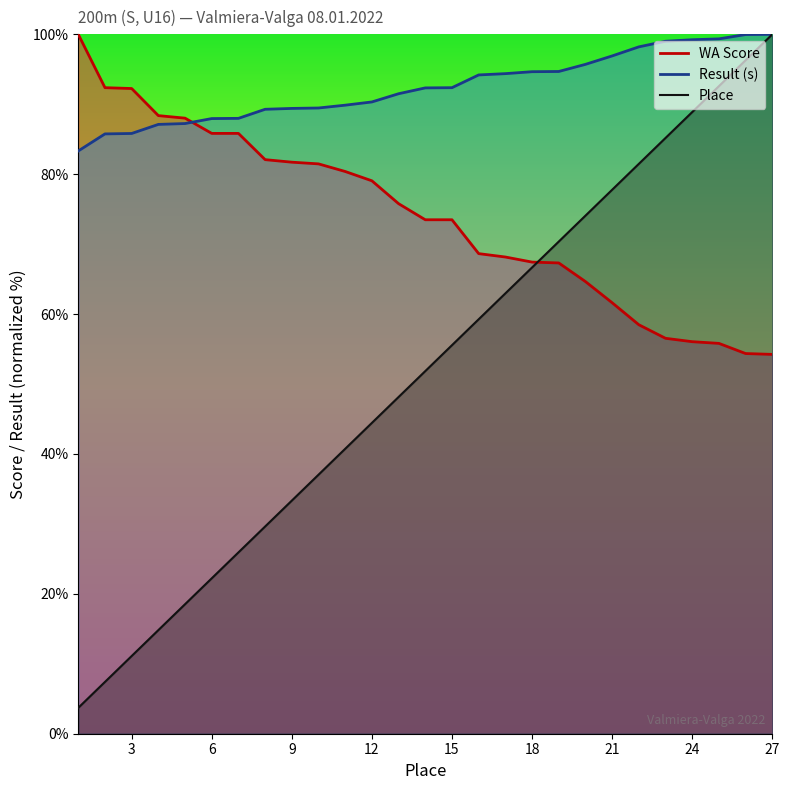

True or false: Result (s) has more than 1 points higher than both neighbors.

False